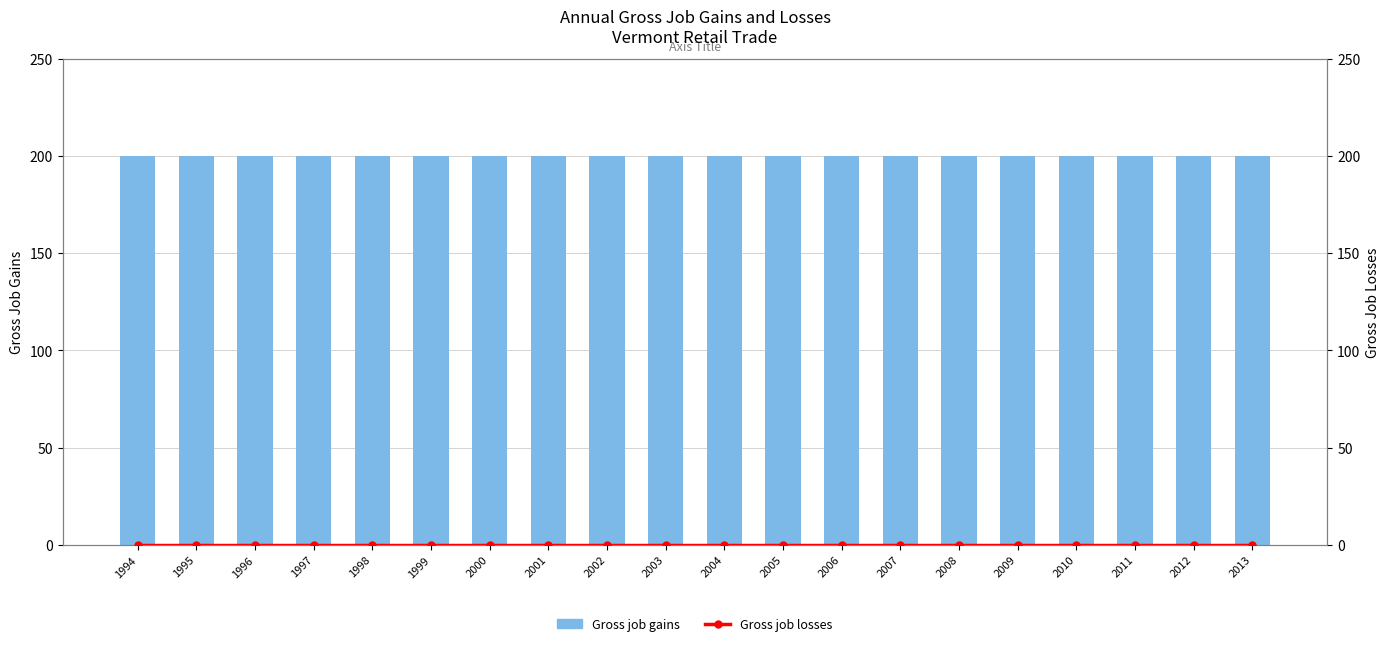

How many data points does each series have?

20